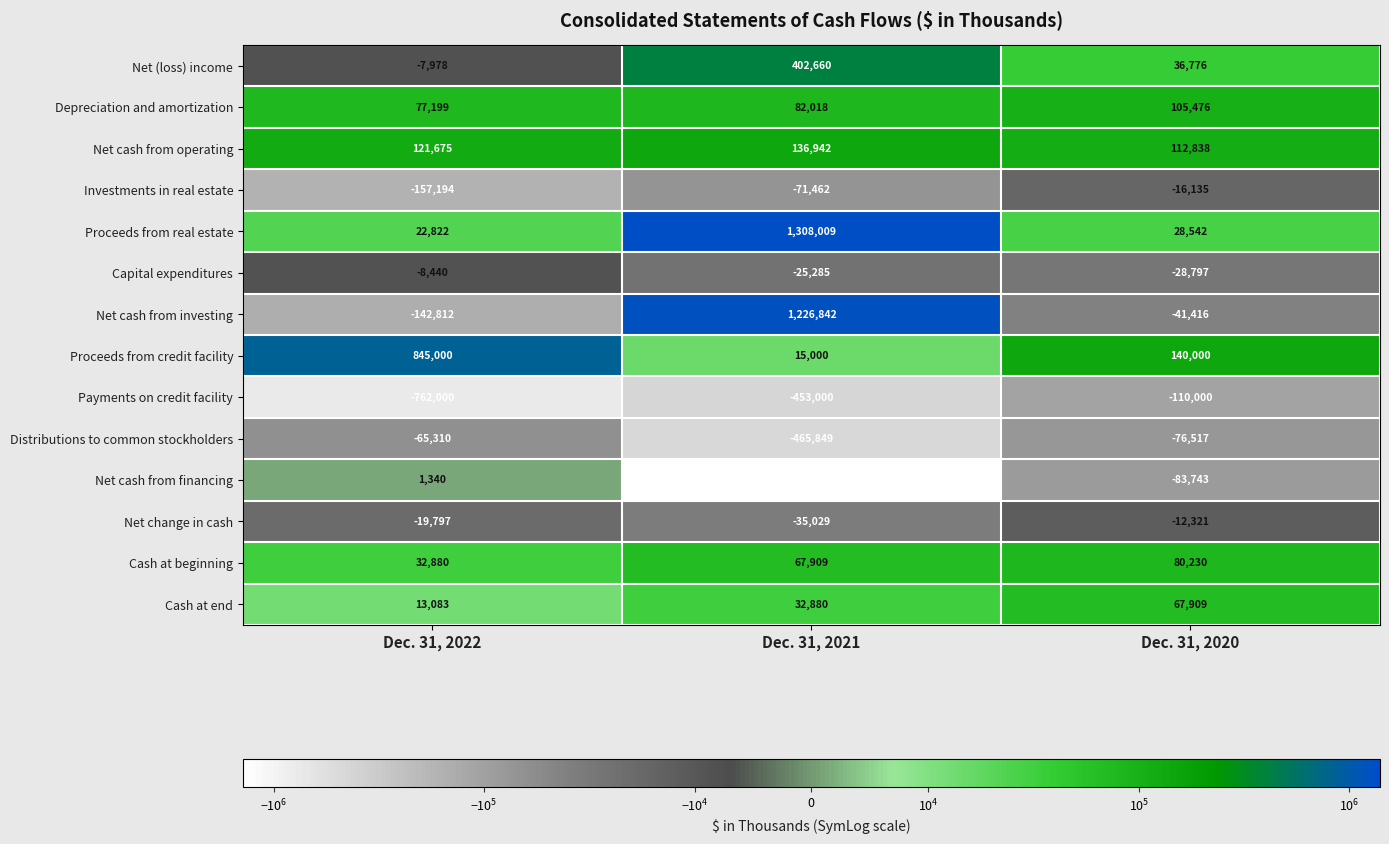

What is the average value of the Distributions to common stockholders series?

-202559